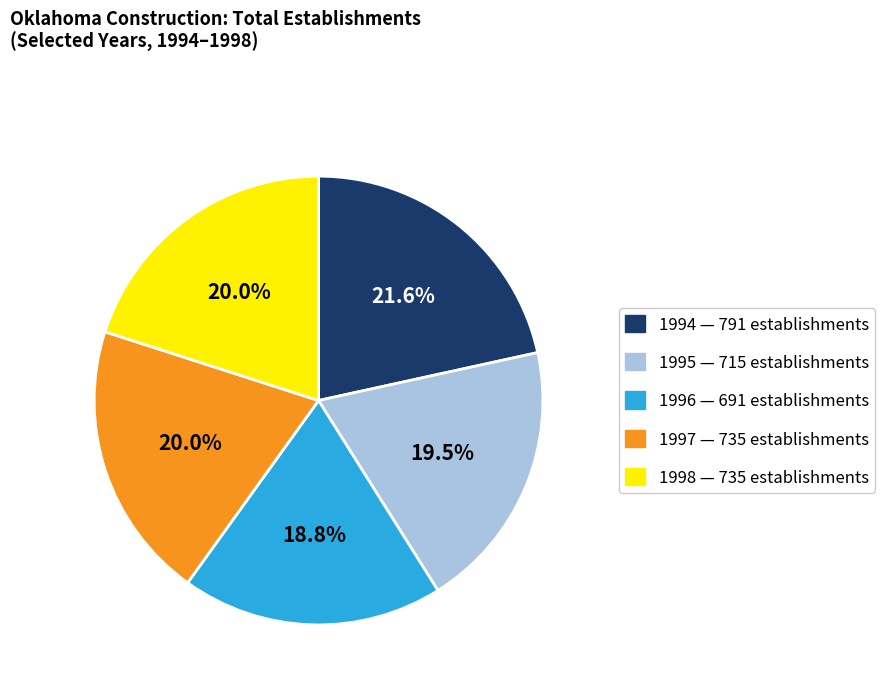

Is there any slice that represents more than half of the pie?

No